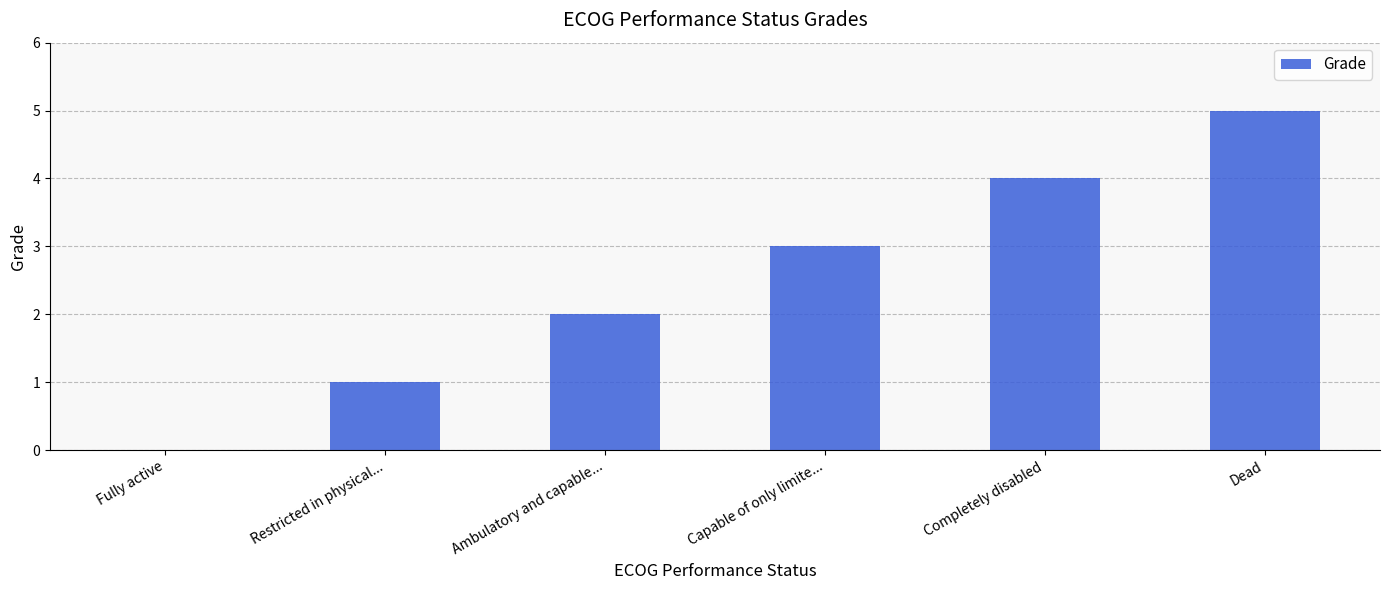

Are the bars horizontal?

No